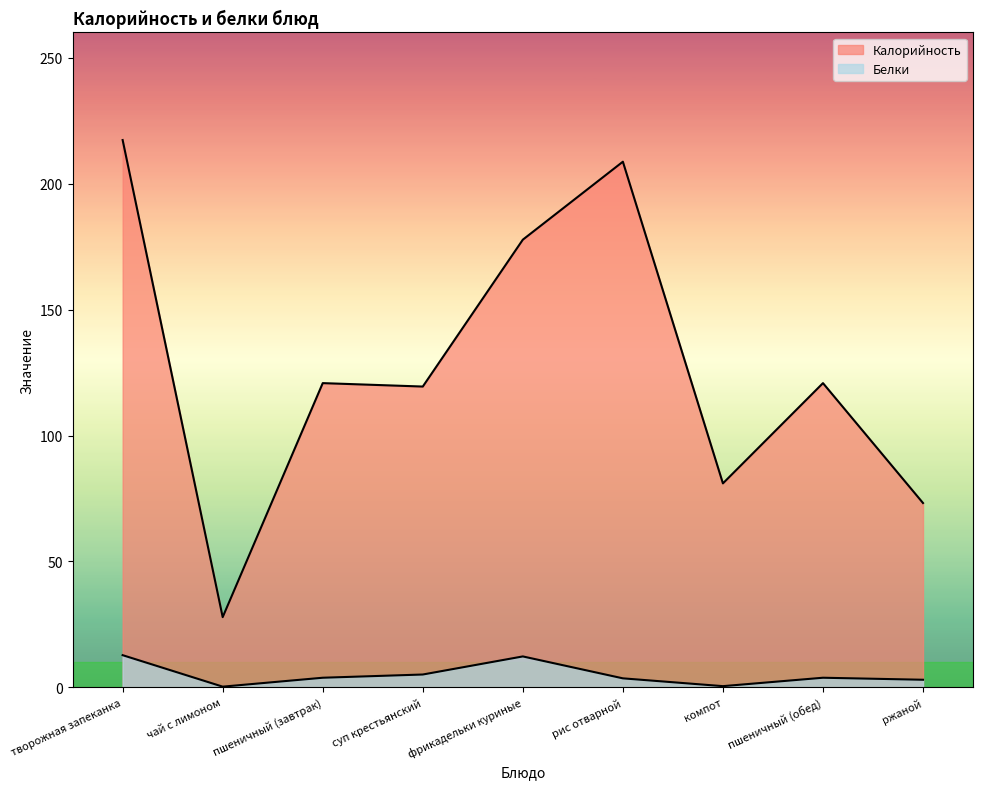

How many lines are shown in the chart?

2